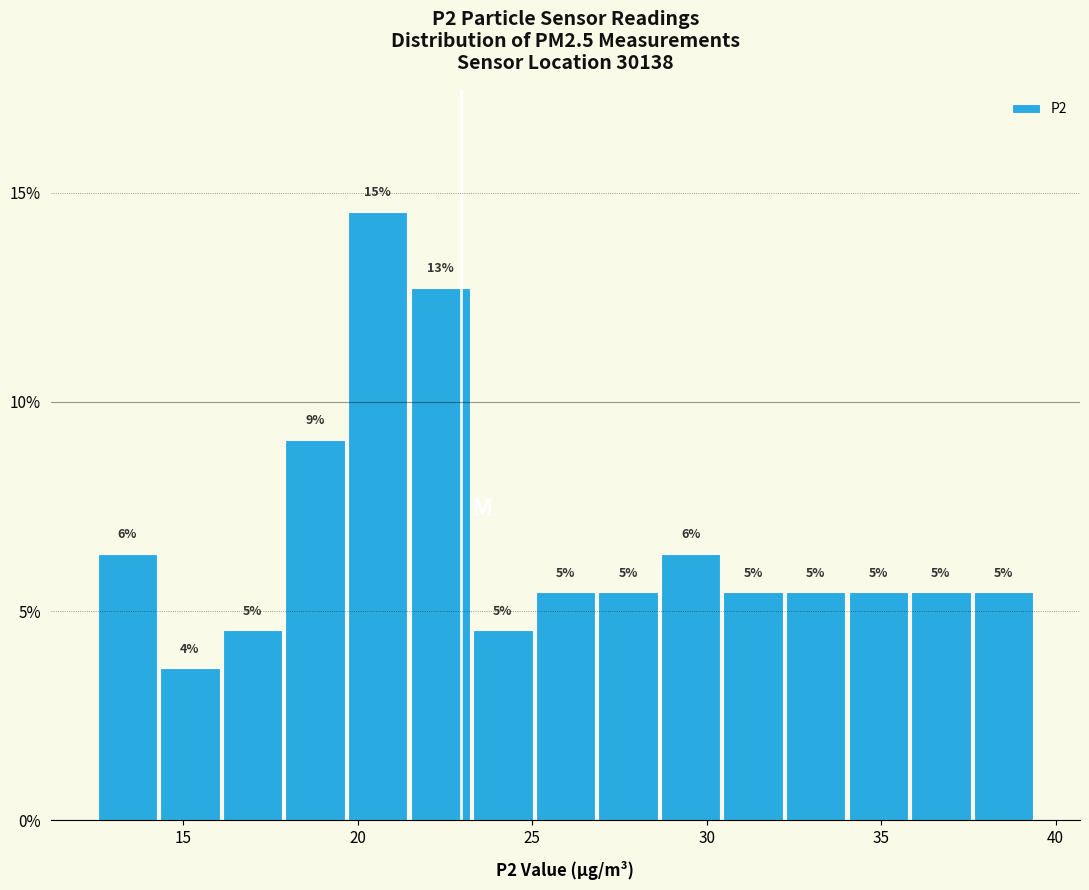

Read against the x-axis, roughly where is the centre of the tallest bar?

20.5